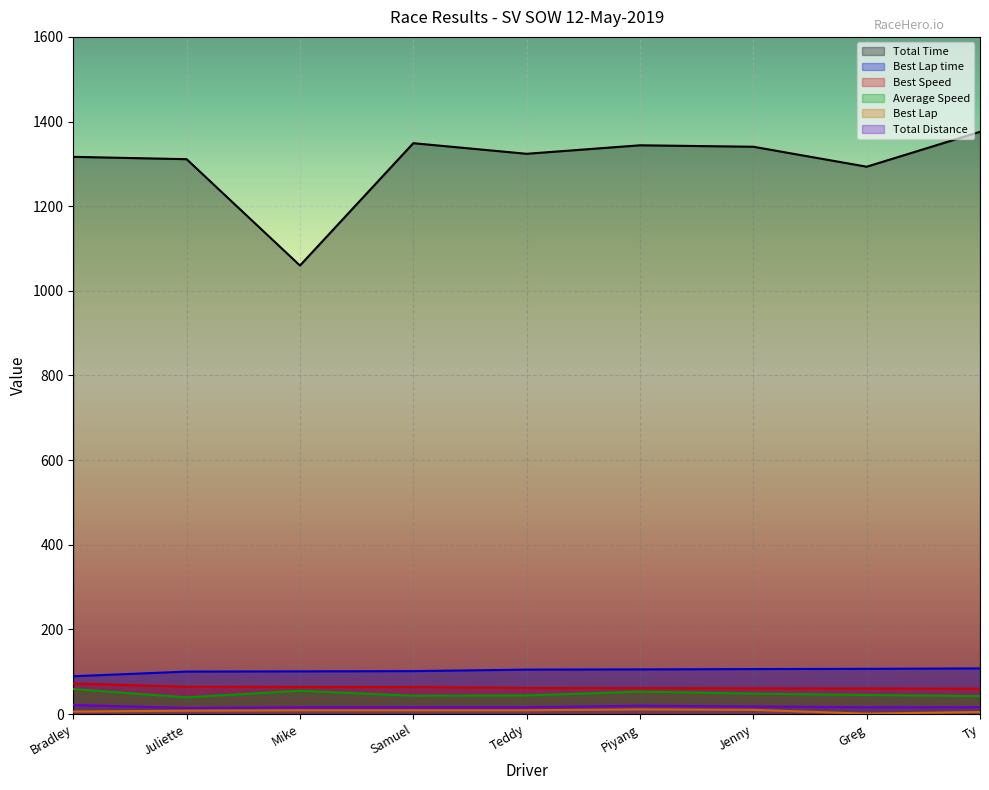

True or false: Average Speed has a value of 42.4 at Ty.

True